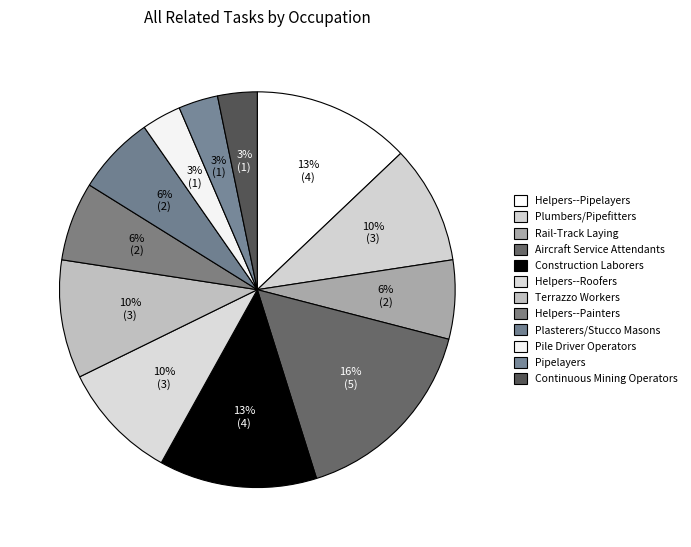

Do Plumbers/Pipefitters and Rail-Track Laying together represent more than half of the pie?

No